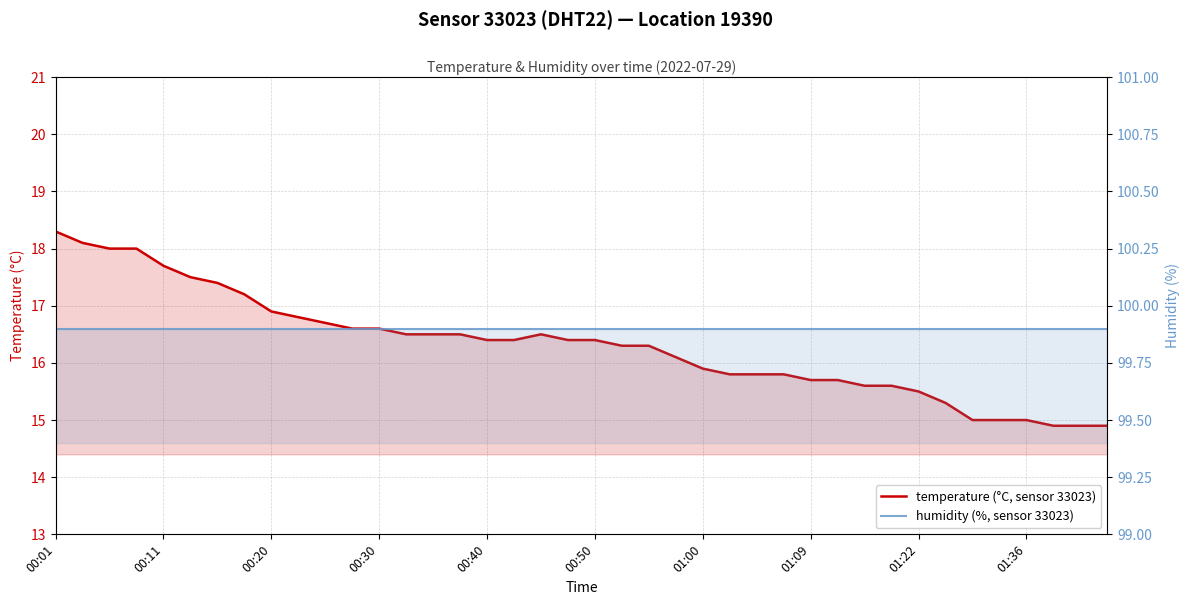

True or false: humidity (%, sensor 33023) and temperature (°C, sensor 33023) intersect in this chart.

False